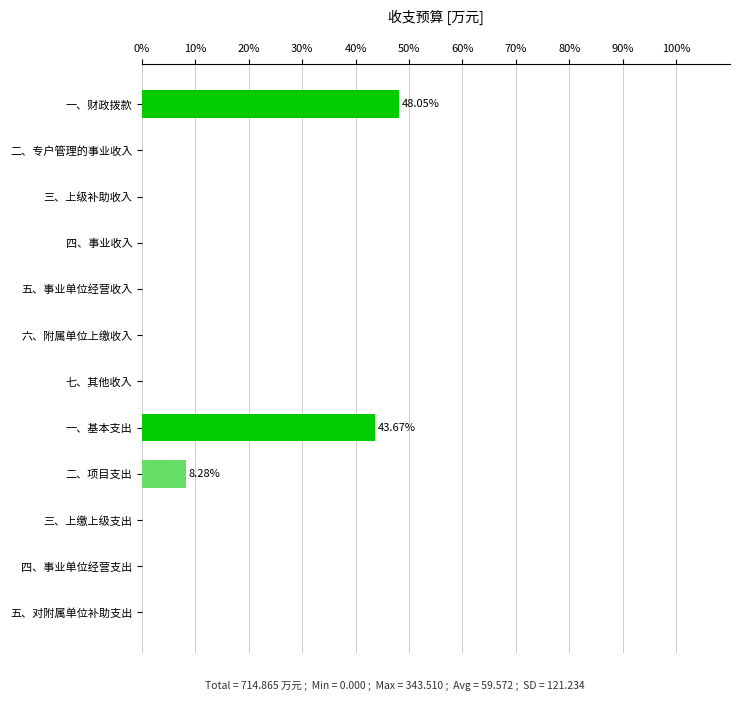

Which category has the highest value across all series?

一、财政拨款